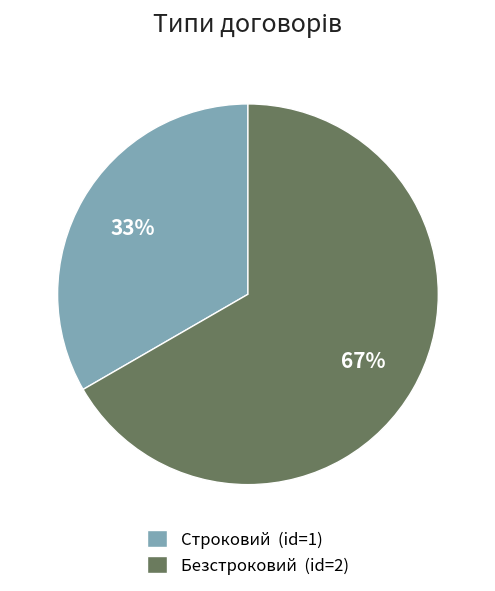

Combined, do Строковий (id=1) and Безстроковий (id=2) account for over 50%?

Yes